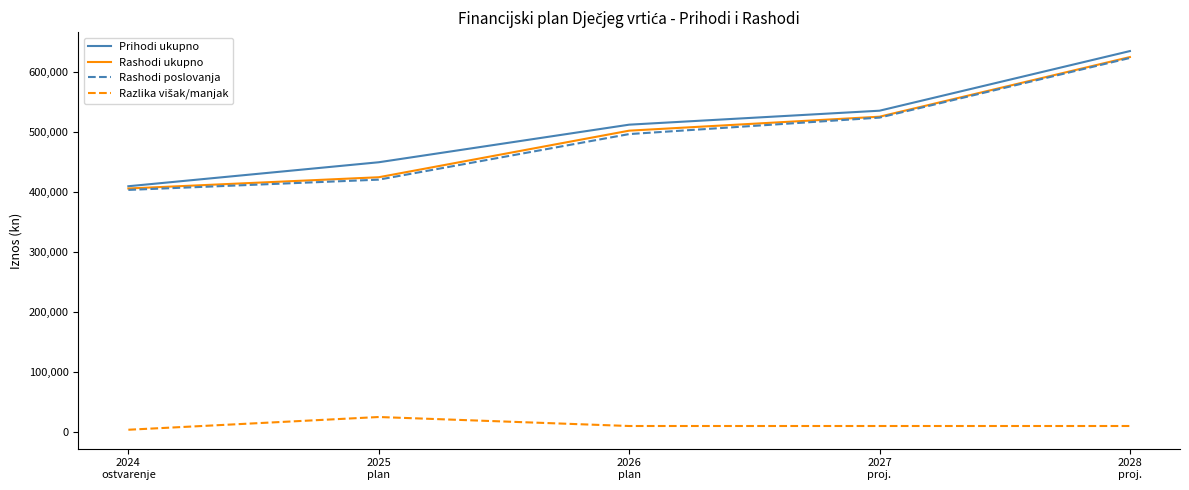

What is the greatest value displayed?

635500